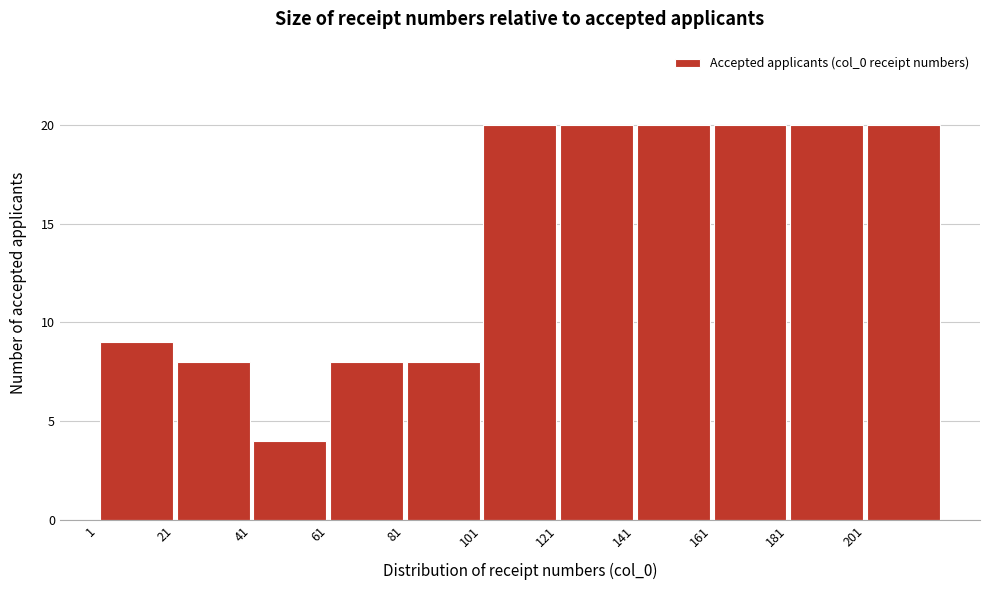

How tall is the bar that spans 141 to 161 on the x-axis? Neither the bar edges nor the heights are printed on the chart, so give them approximately, as read against the axes.

20